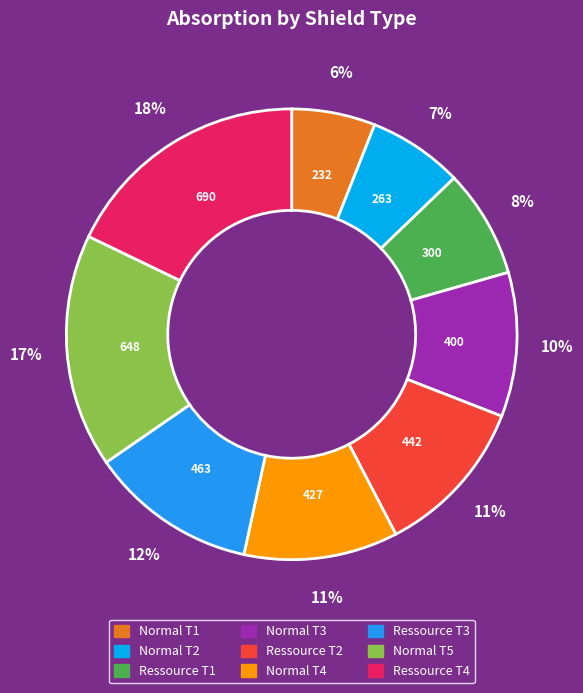

Is Ressource T4 the majority of the pie?

No